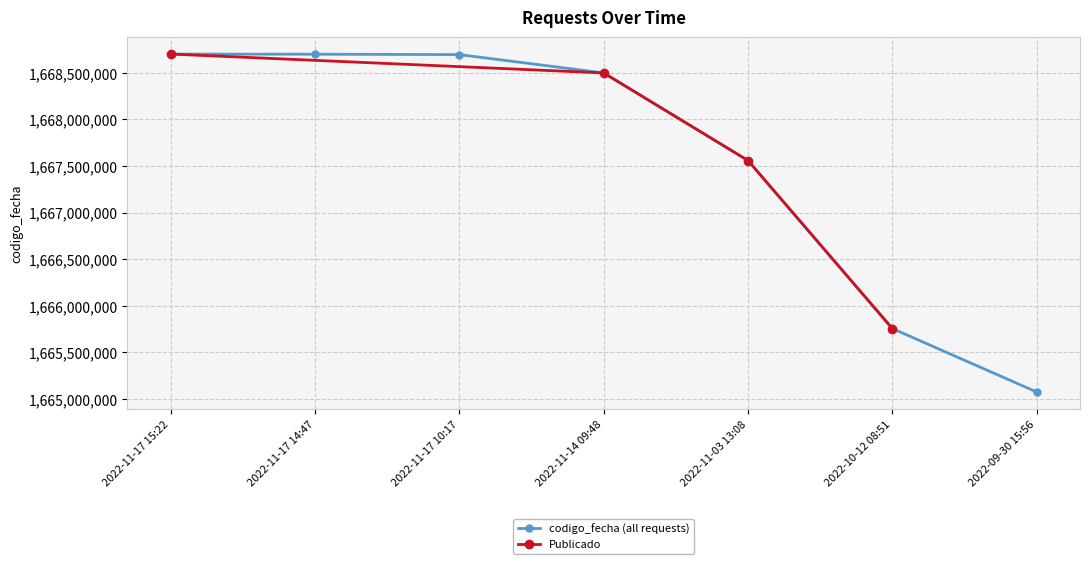

What is the sum of all values?

11672975814